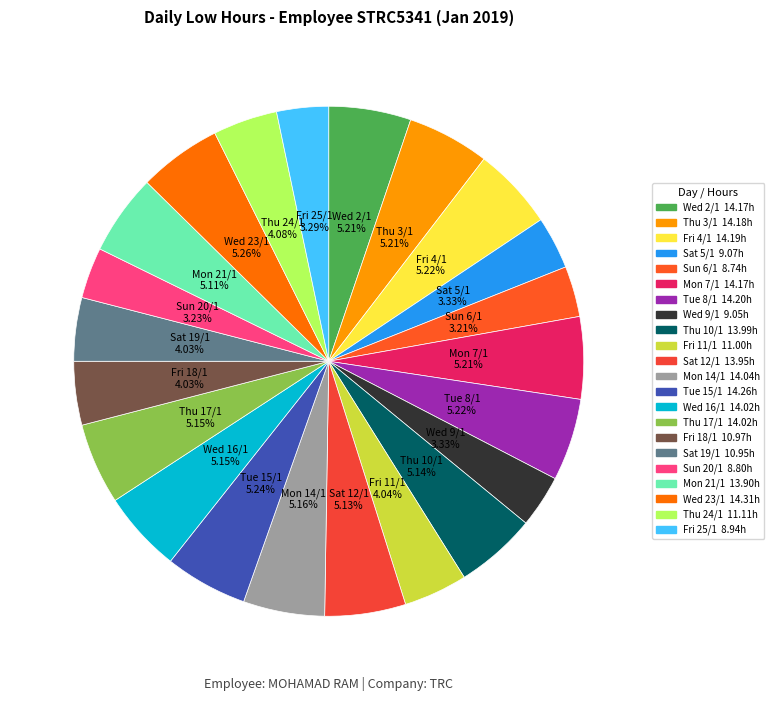

Does Thu 24/1 account for over 50% of the chart?

No